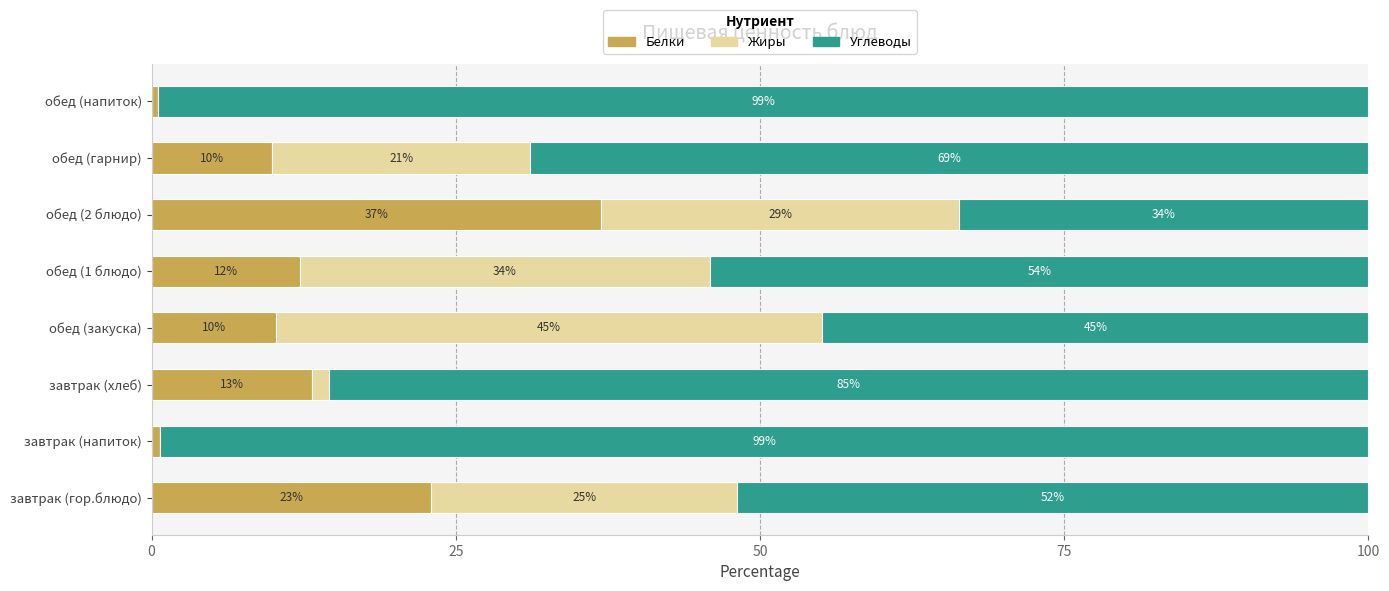

What is the total value across all series at обед (закуска)?

100.0